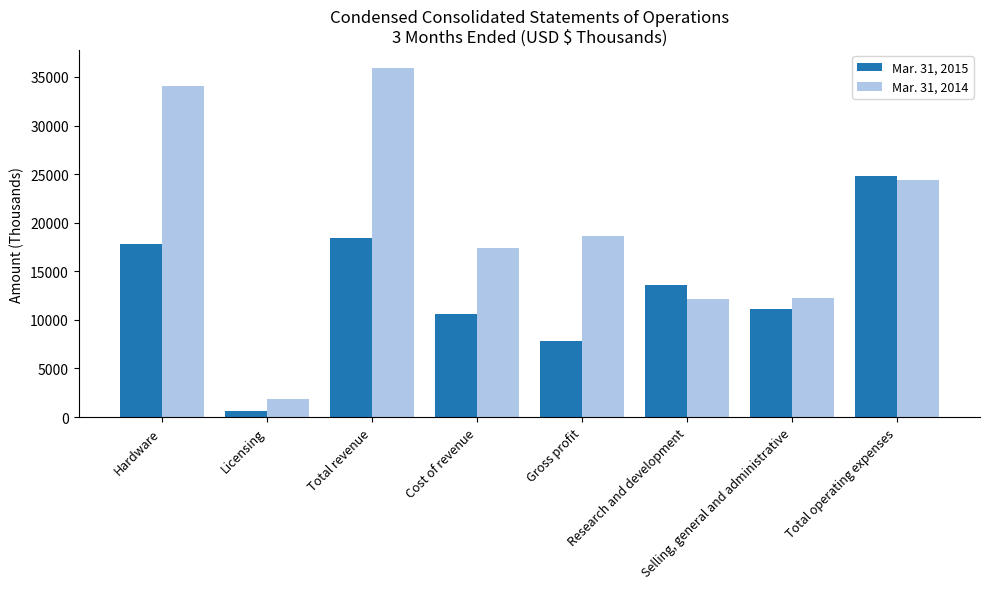

What is the difference between the Mar. 31, 2015 values at Hardware and Total revenue?

657